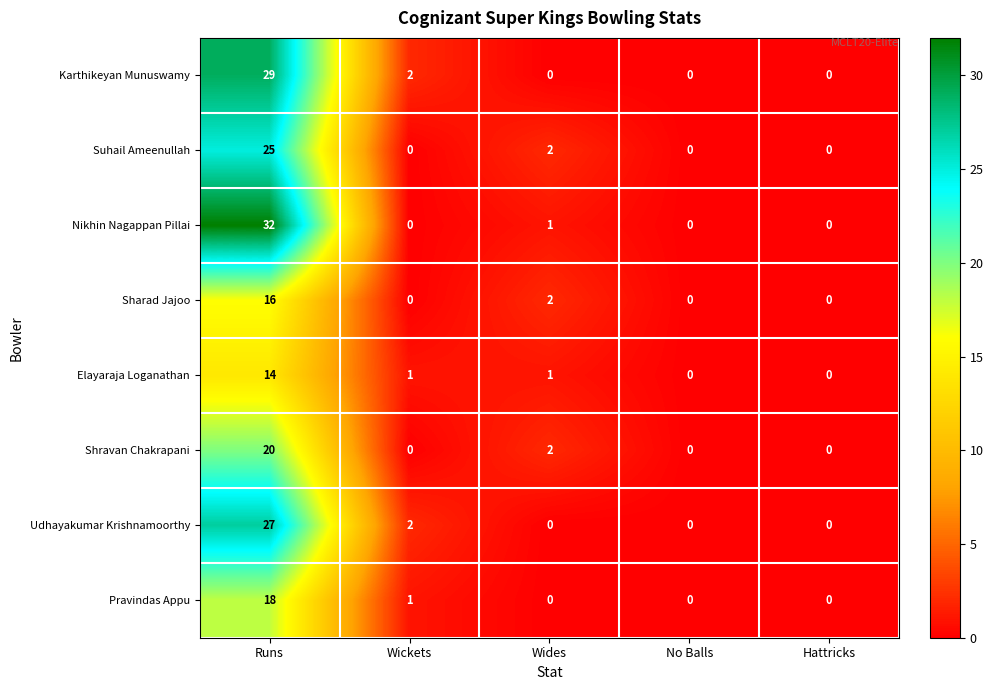

True or false: Sharad Jajoo has a value of 0 at No Balls.

True